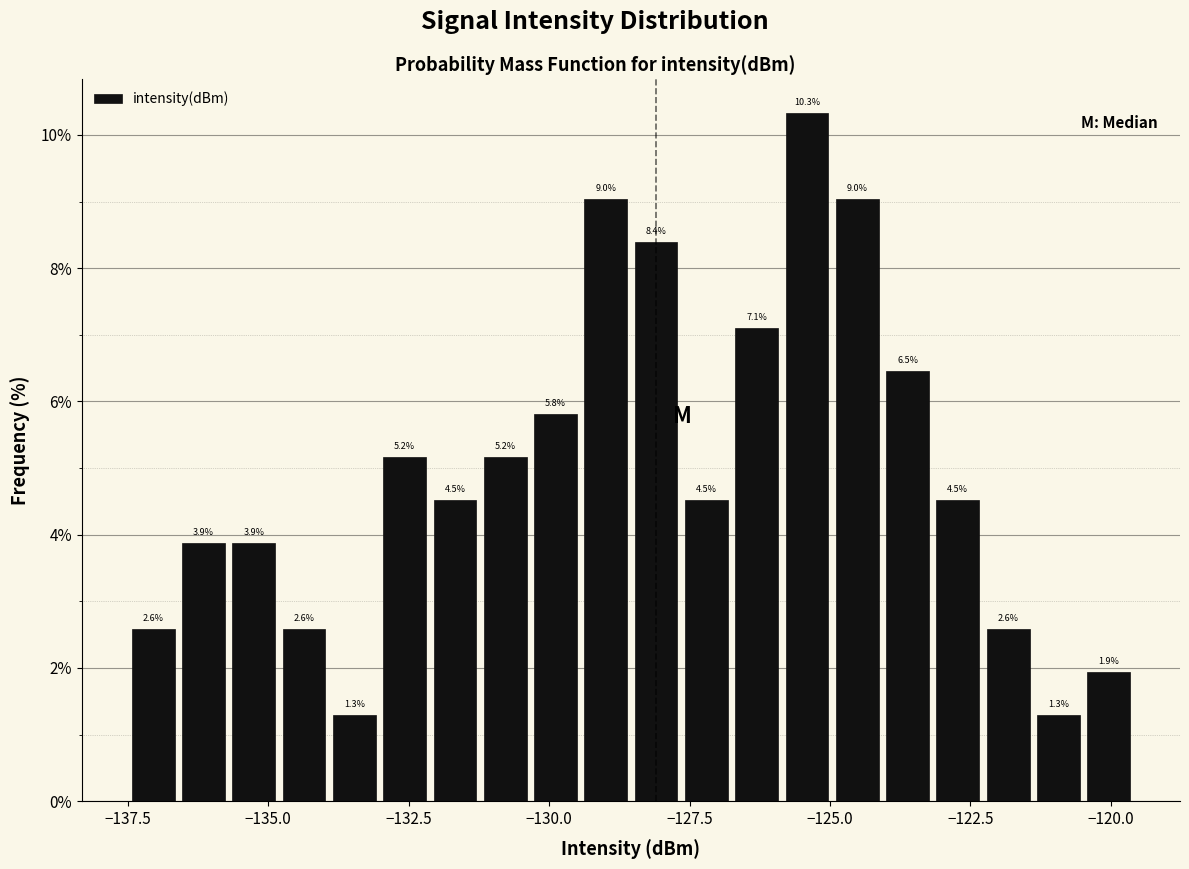

Around what value on the x-axis is the tallest bar? Give the approximate position of its centre, as read against the axis.

-125.5